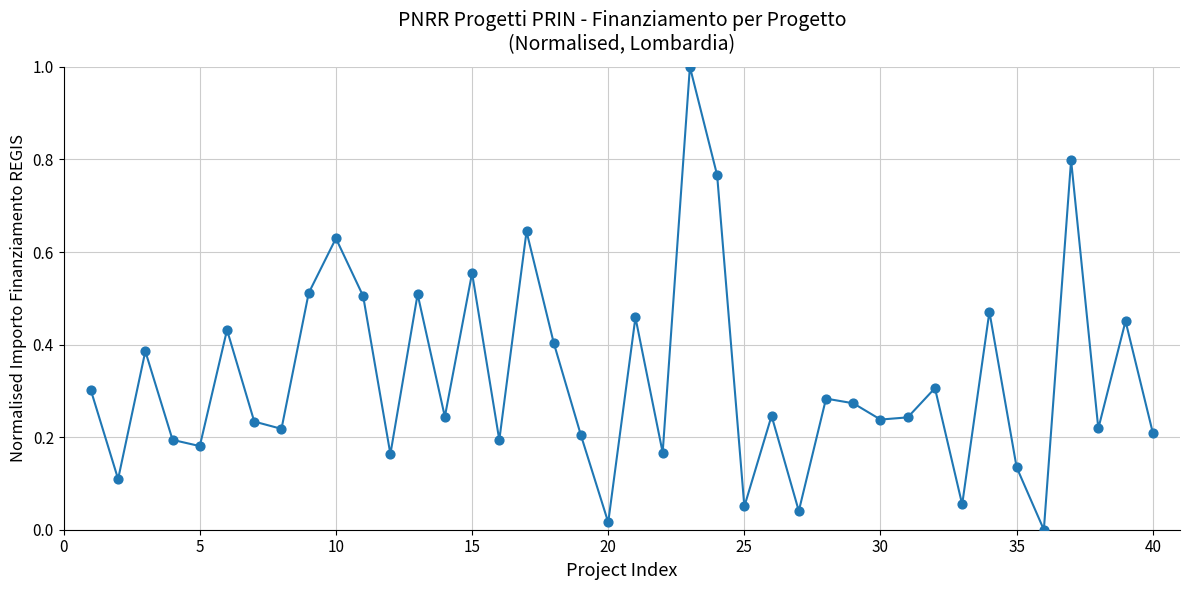

What is the maximum value shown in the chart?

1.0